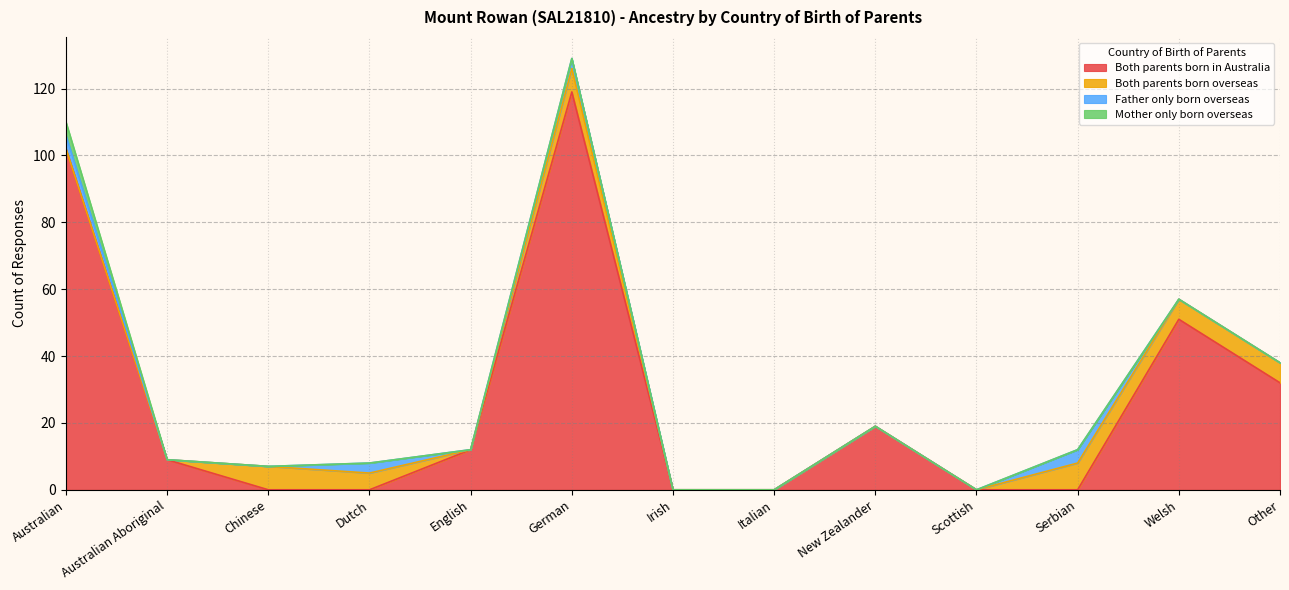

Does the chart display data point markers on the line(s)?

No